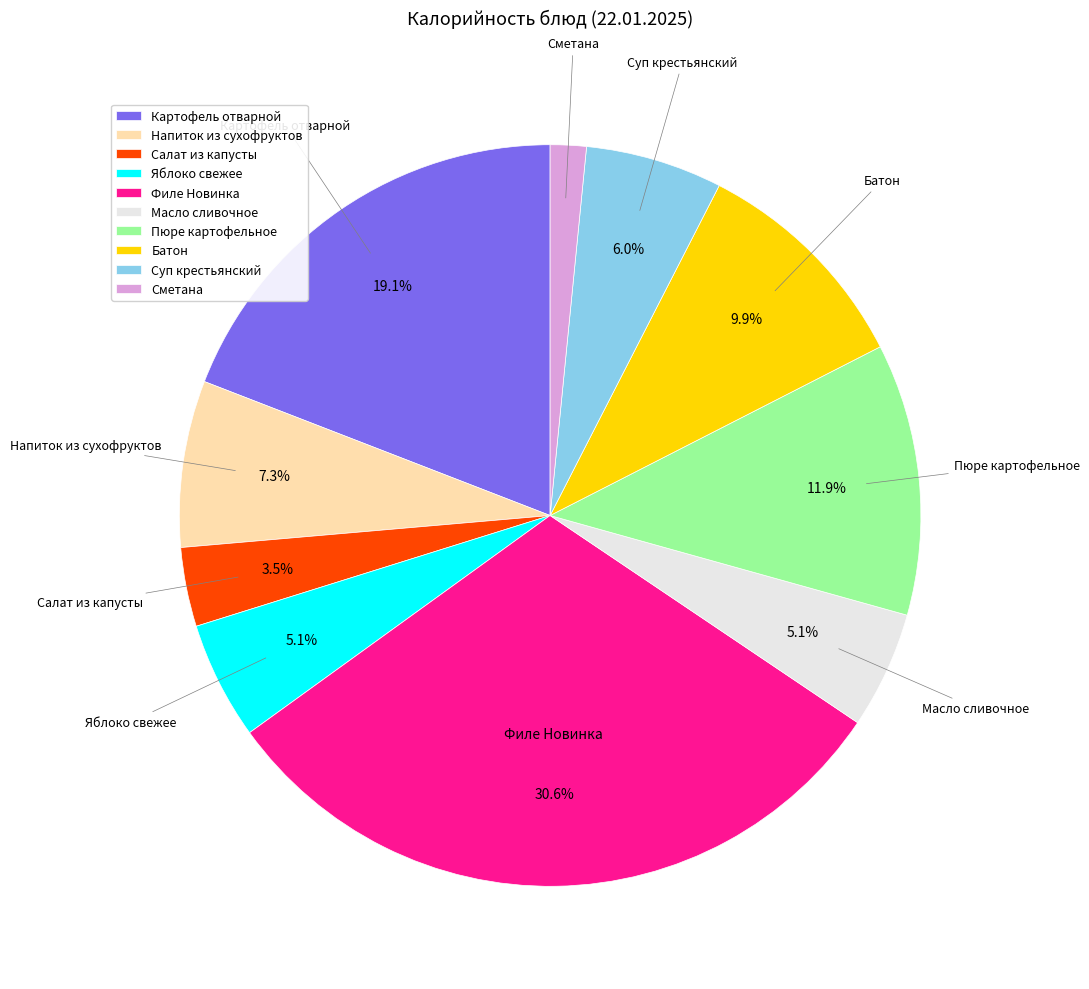

Is Пюре картофельное the majority of the pie?

No